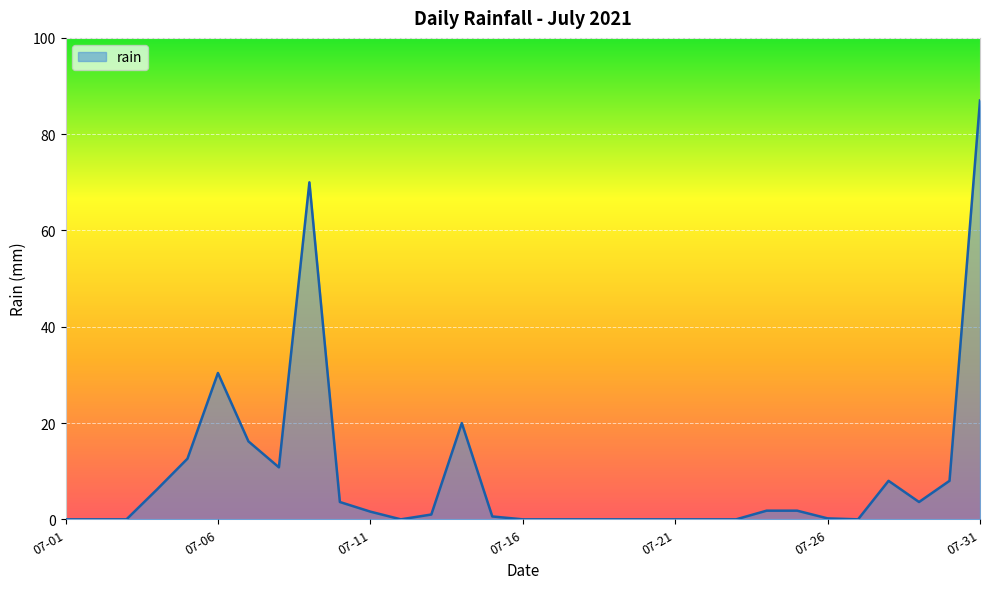

What is the greatest value displayed?

87.0